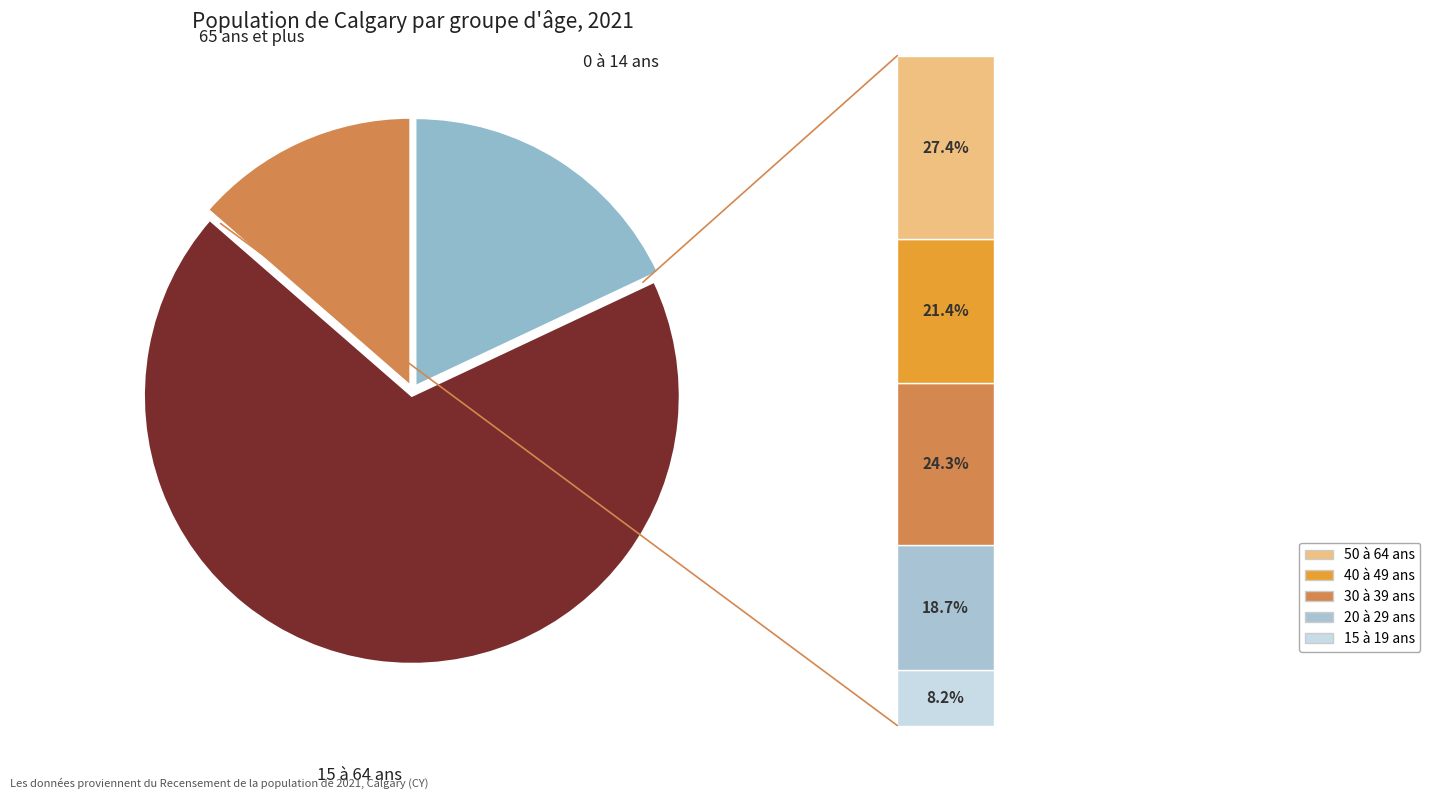

Count the number of slices in the pie.

3